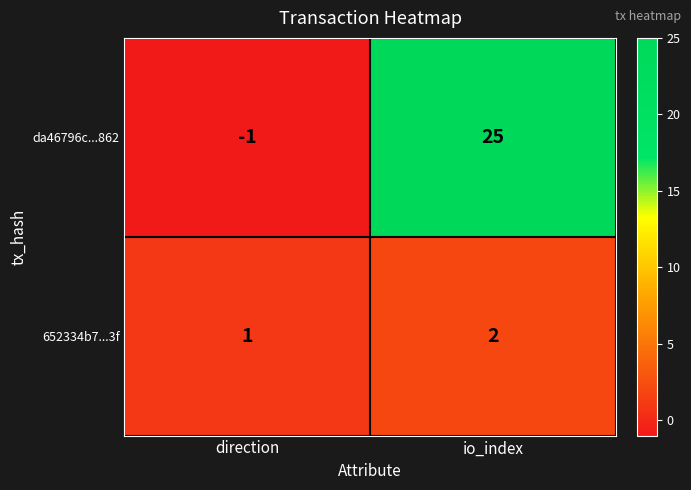

At io_index, list the series in order from smallest to largest.

652334b7...3f, da46796c...862